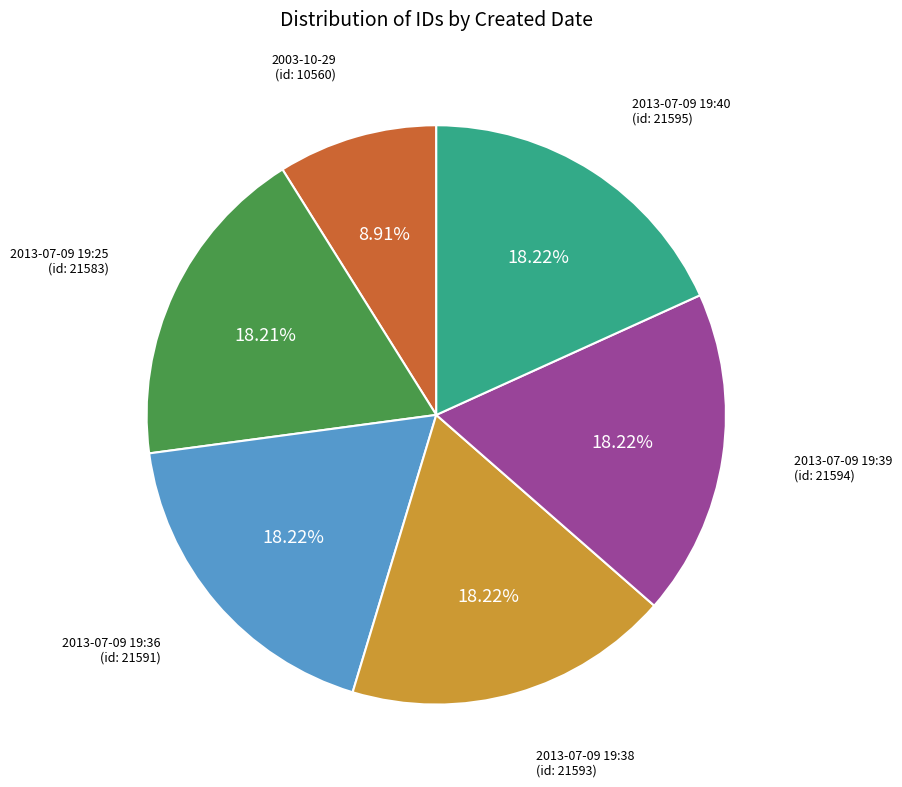

Is there any slice that represents more than half of the pie?

No